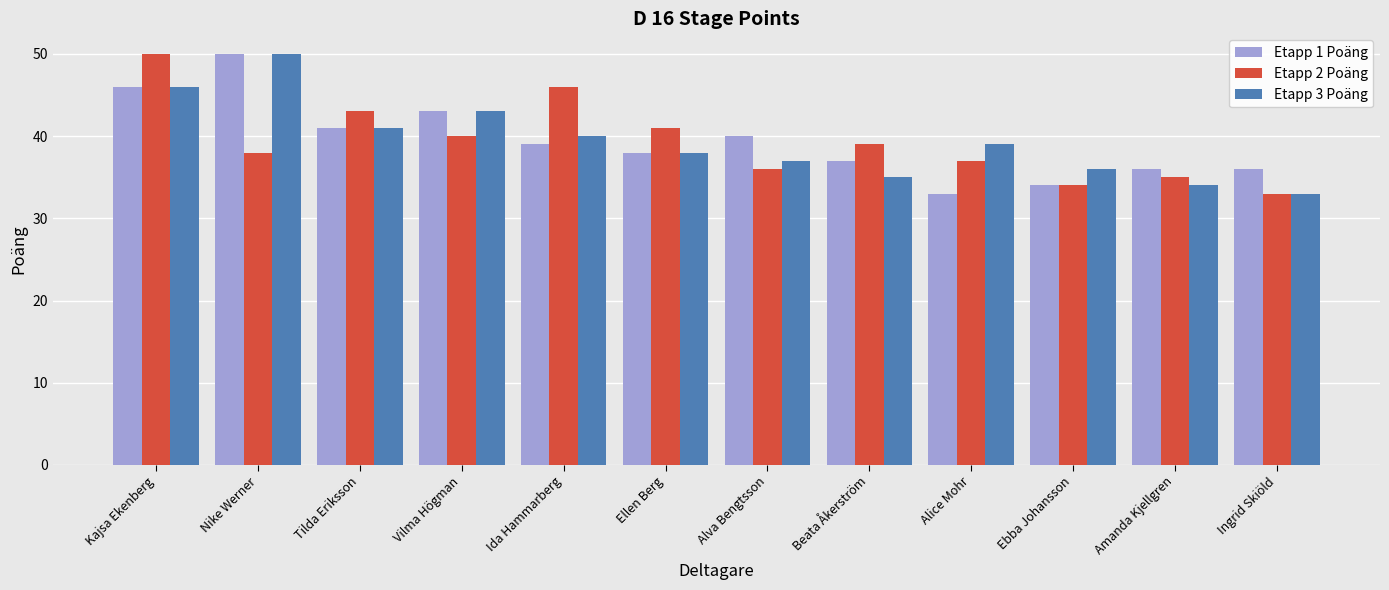

What is the maximum value shown in the chart?

50